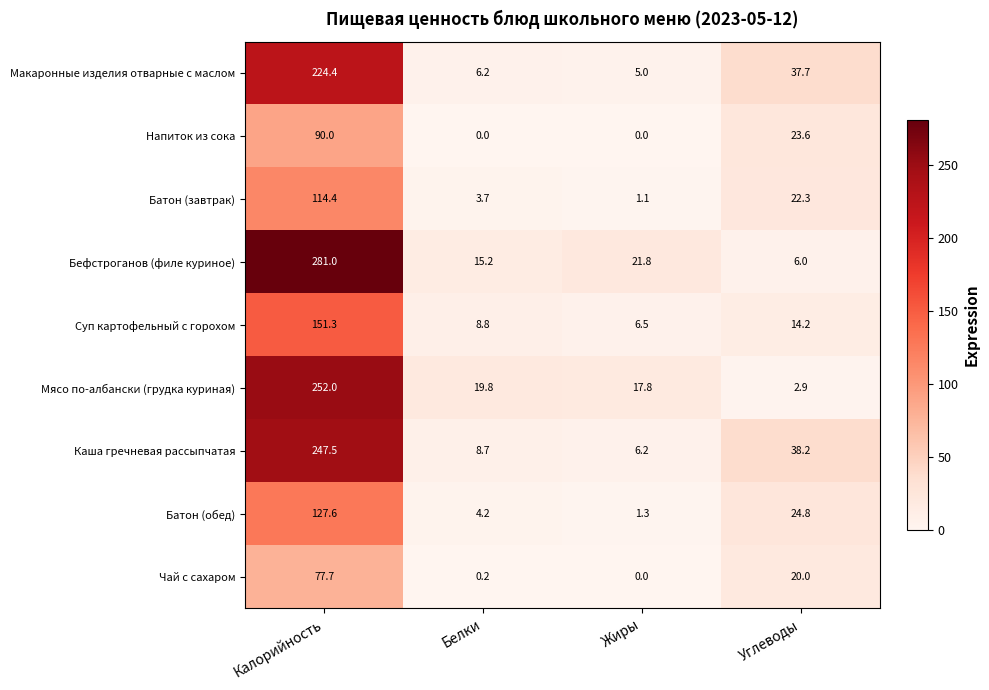

How many series are shown in this chart?

9